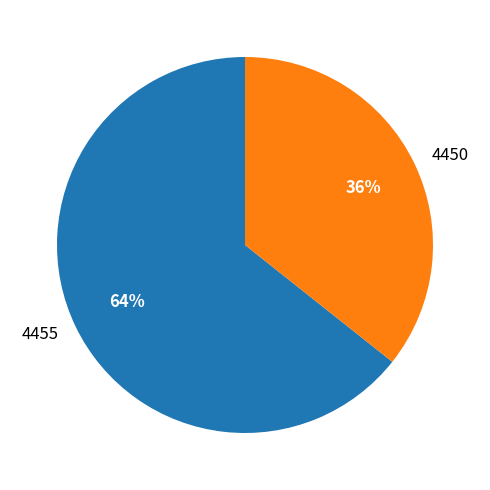

Which slice is the smallest?

4450